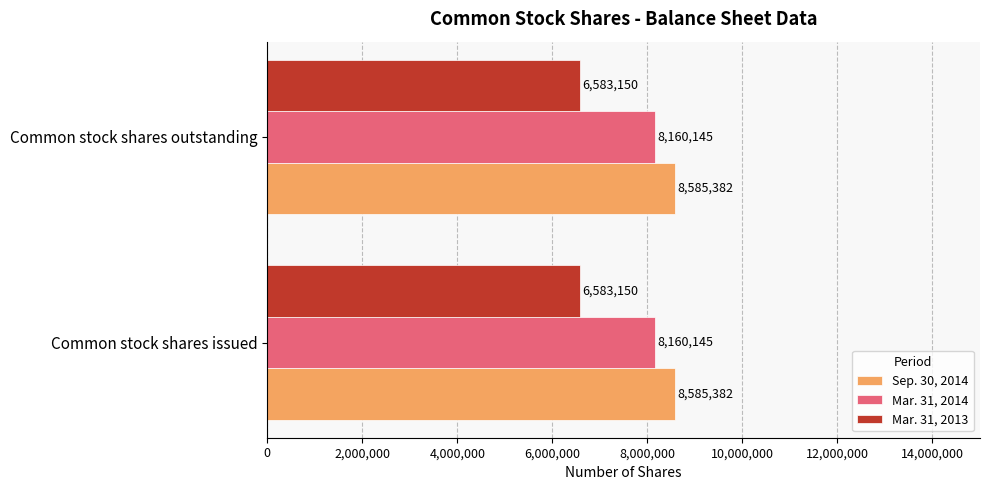

The Sep. 30, 2014 series shows 8585382 at Common stock shares issued. True or false?

True